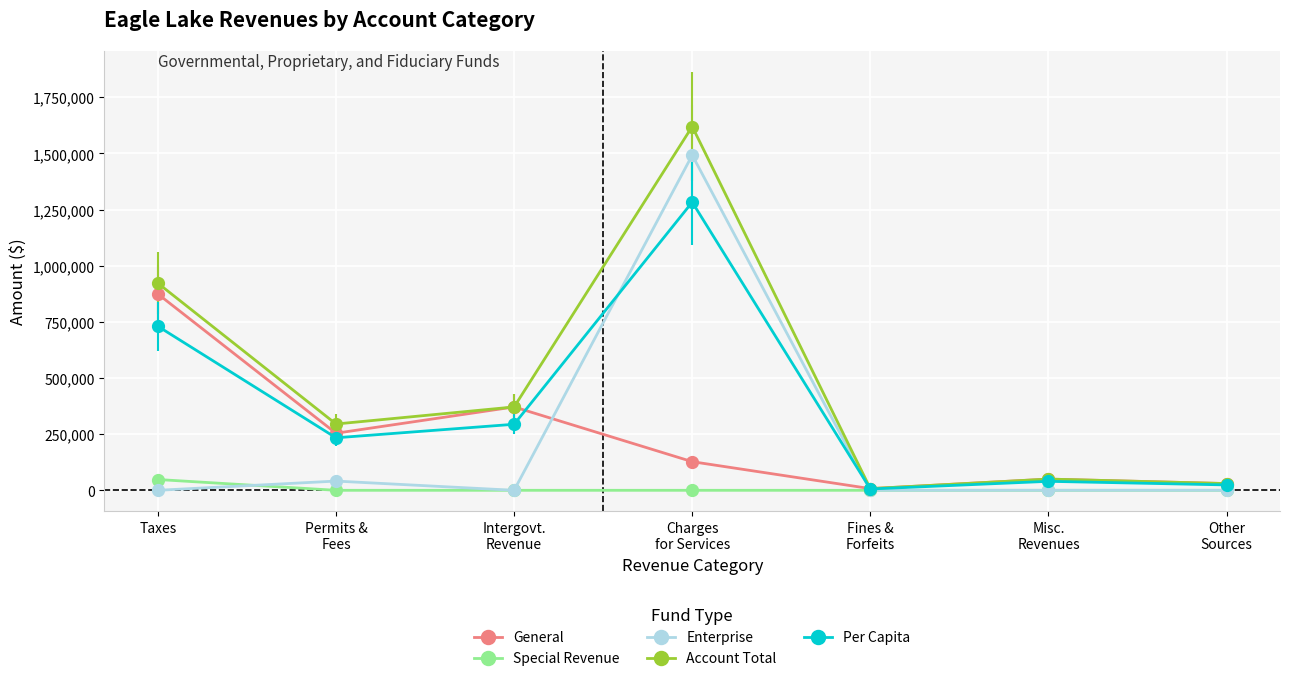

True or false: Enterprise and Special Revenue cross at least once.

True